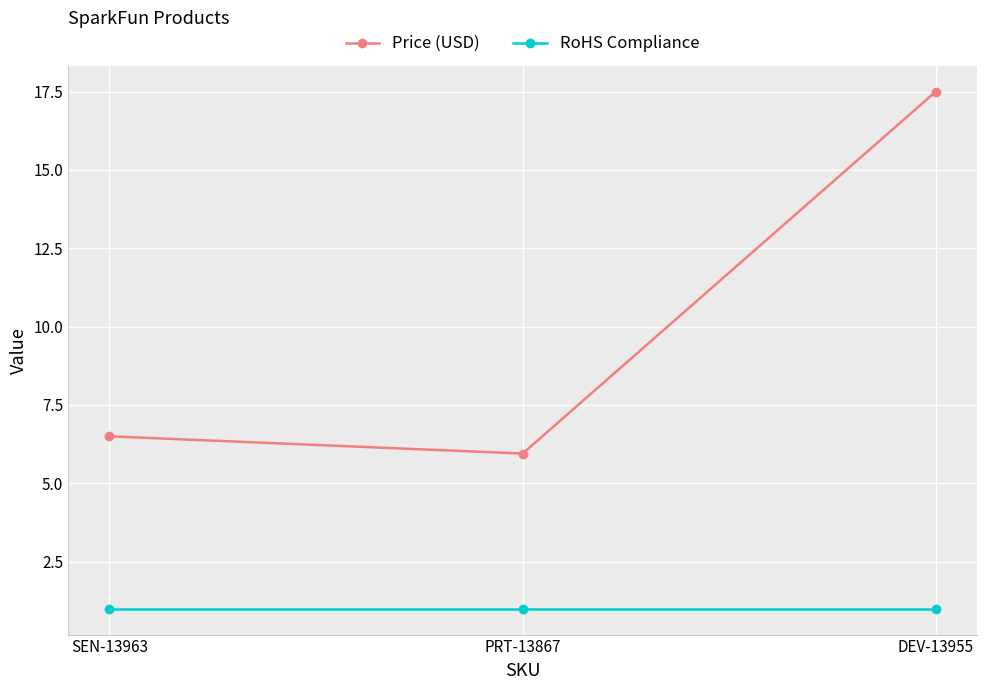

Reading right to left, what are all the values shown in this chart?

Price (USD): DEV-13955=17.5	PRT-13867=6.0	SEN-13963=6.5
RoHS Compliance: DEV-13955=1.0	PRT-13867=1.0	SEN-13963=1.0